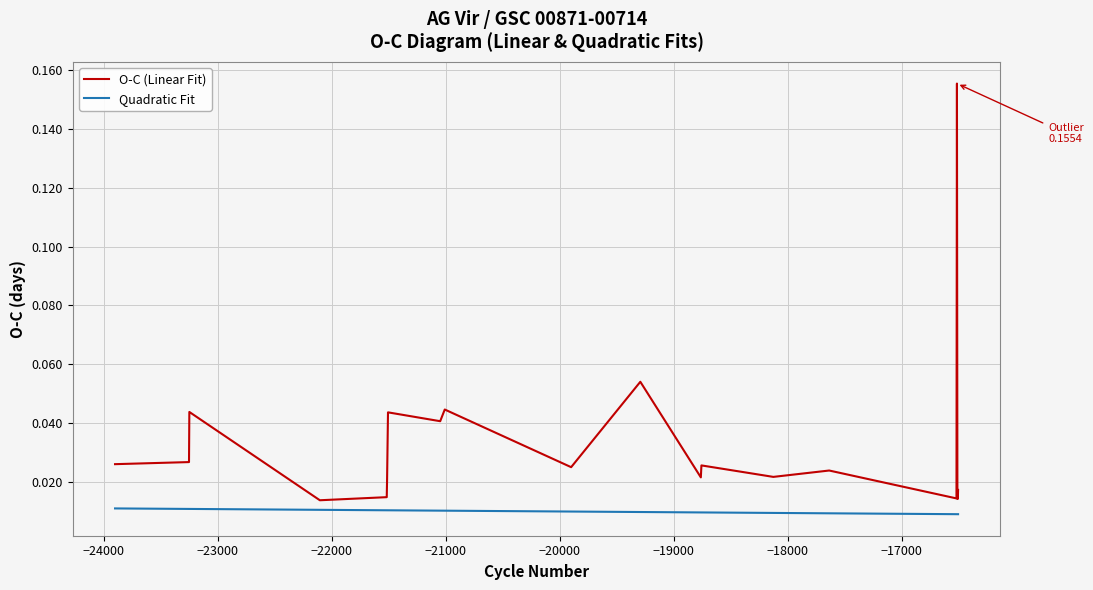

Rank the series by their average value, from highest to lowest.

O-C (Linear Fit), Quadratic Fit